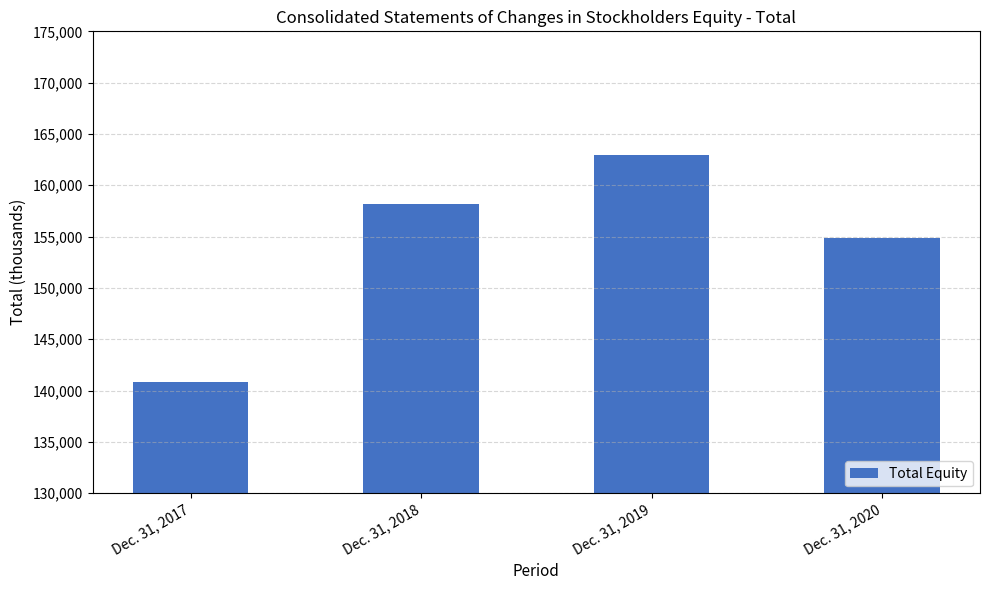

Are the bars grouped side by side (vs. stacked)?

No